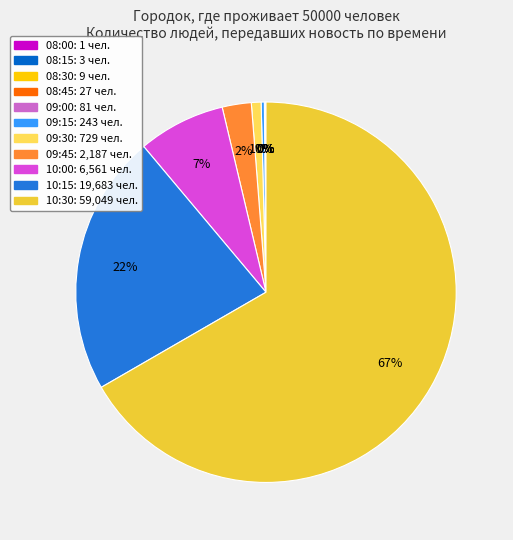

To the nearest percent, what is the average slice percentage?

9%